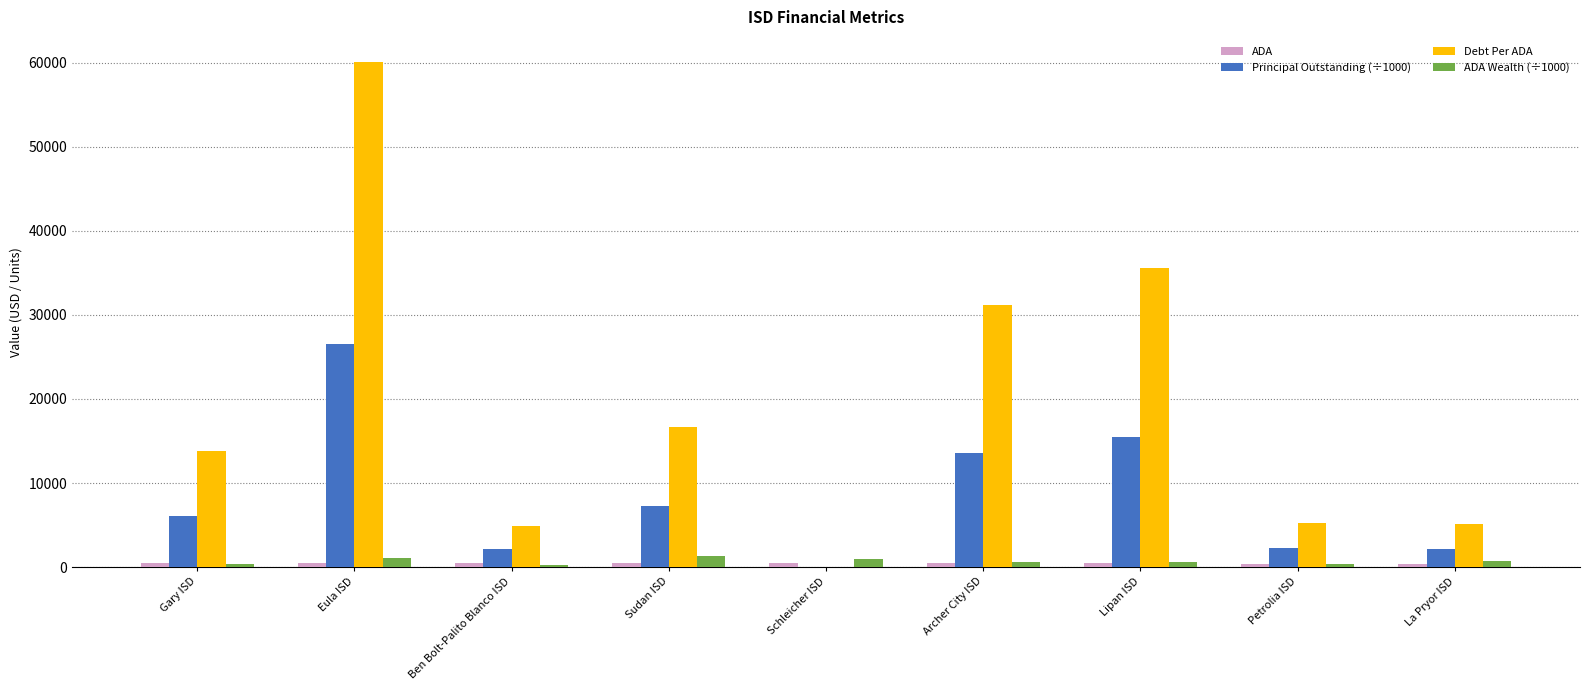

At which category is the sum across all series the highest?

Eula ISD